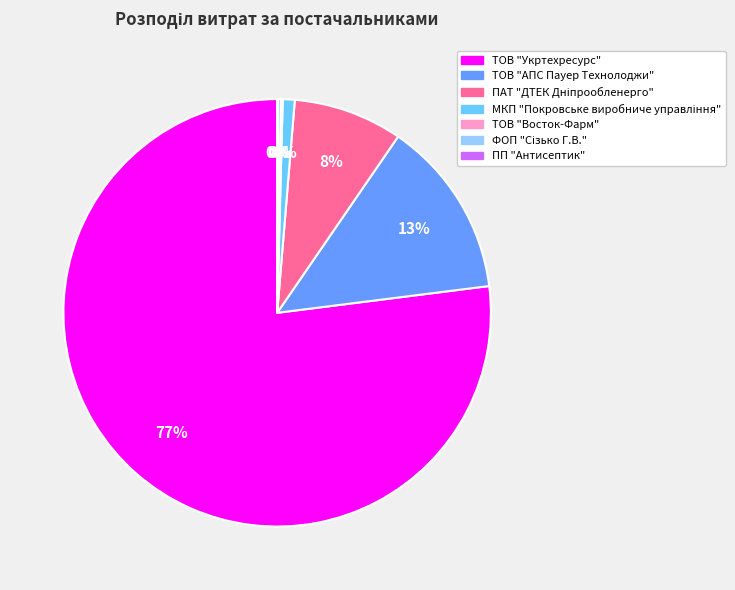

Which category has the biggest portion of the pie?

ТОВ "Укртехресурс"